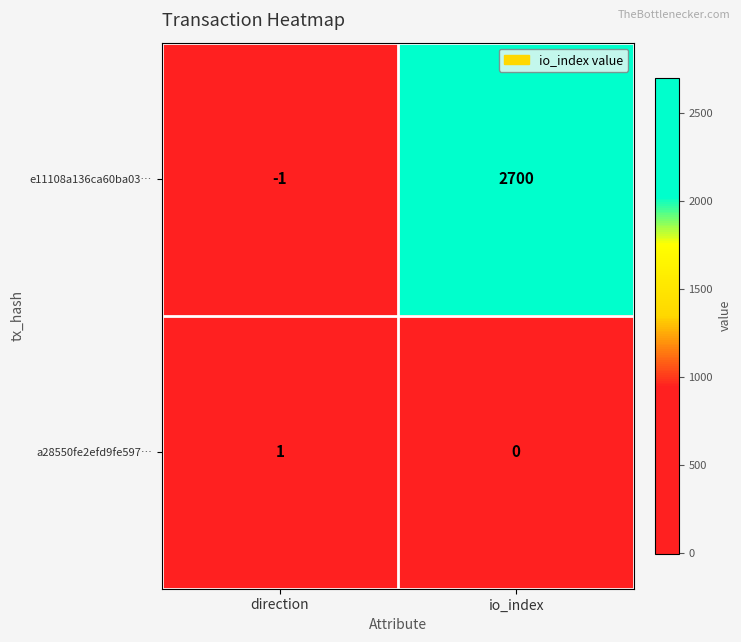

Where is a28550fe2efd9fe597… nearest to the value 0?

io_index